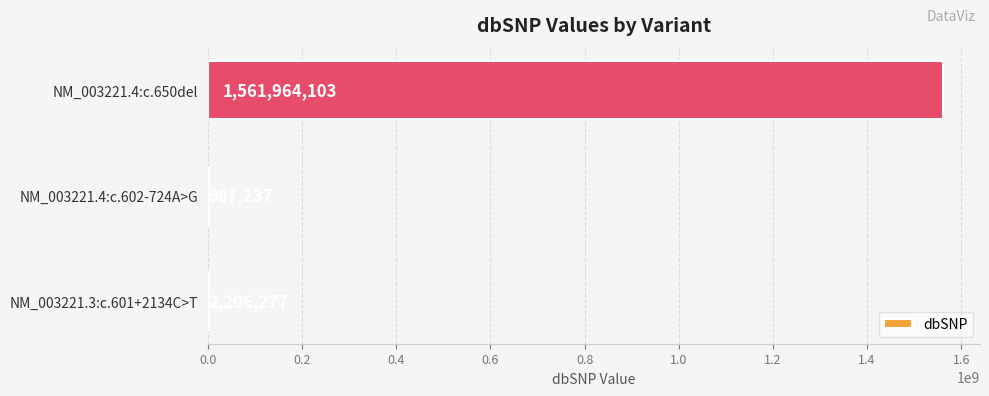

How many distinct data groups are displayed?

1